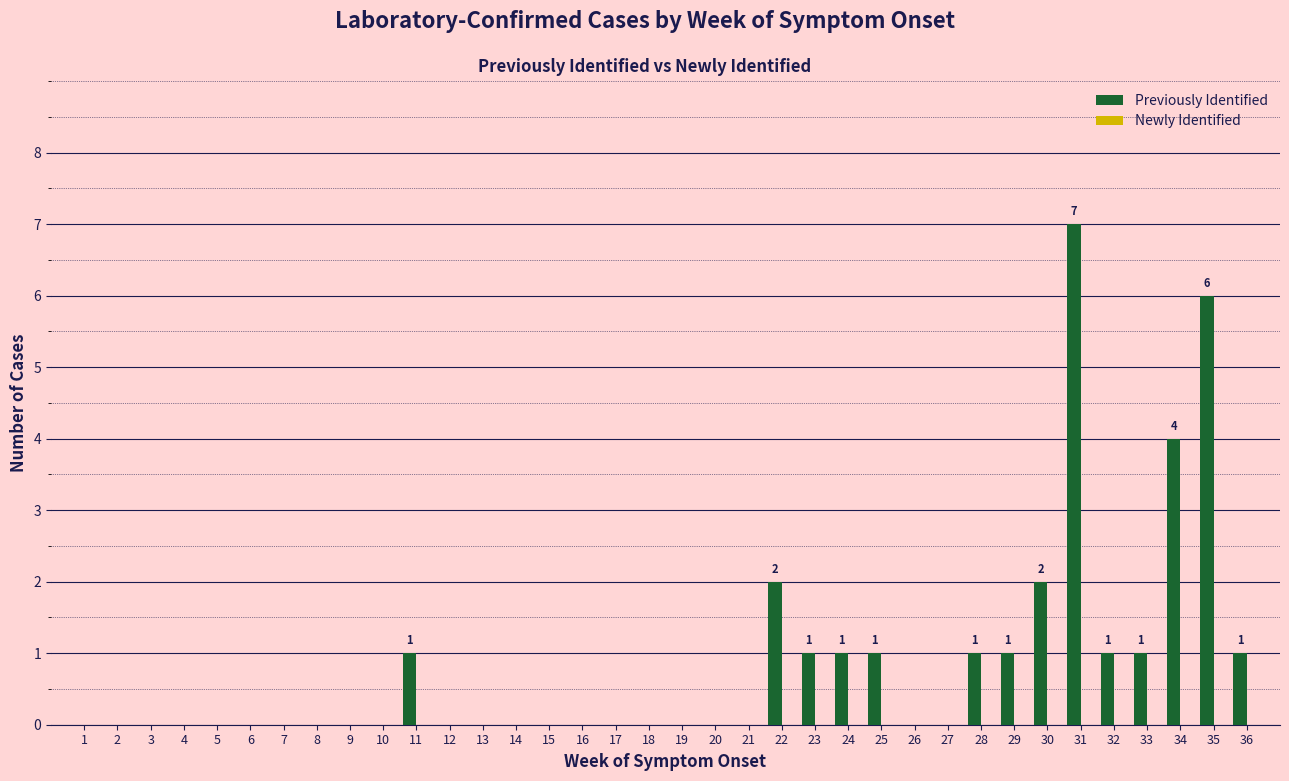

What is the greatest value displayed?

7